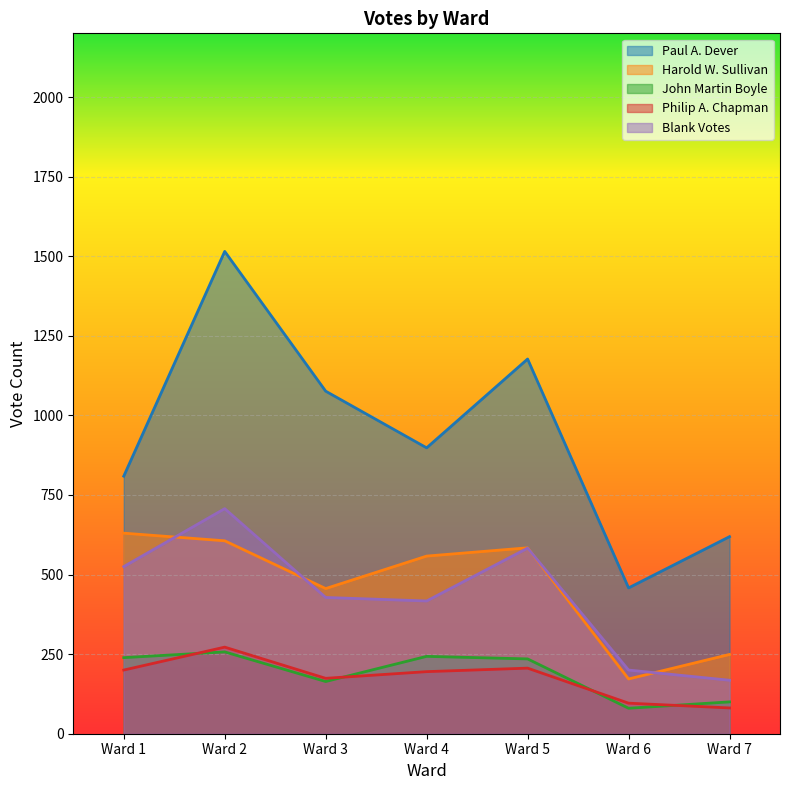

Count the number of categories in the chart.

7